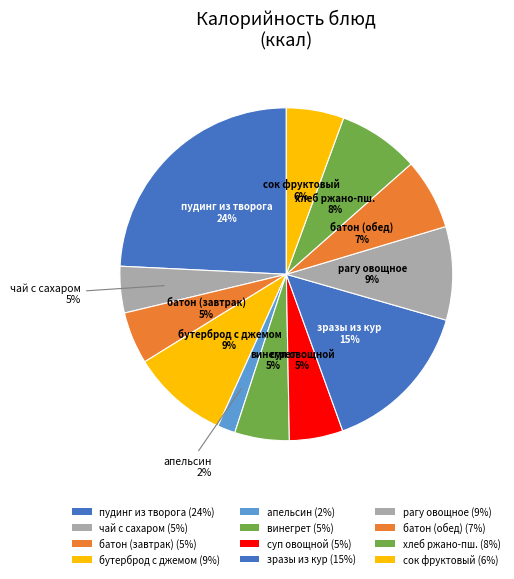

Count the number of slices in the pie.

12